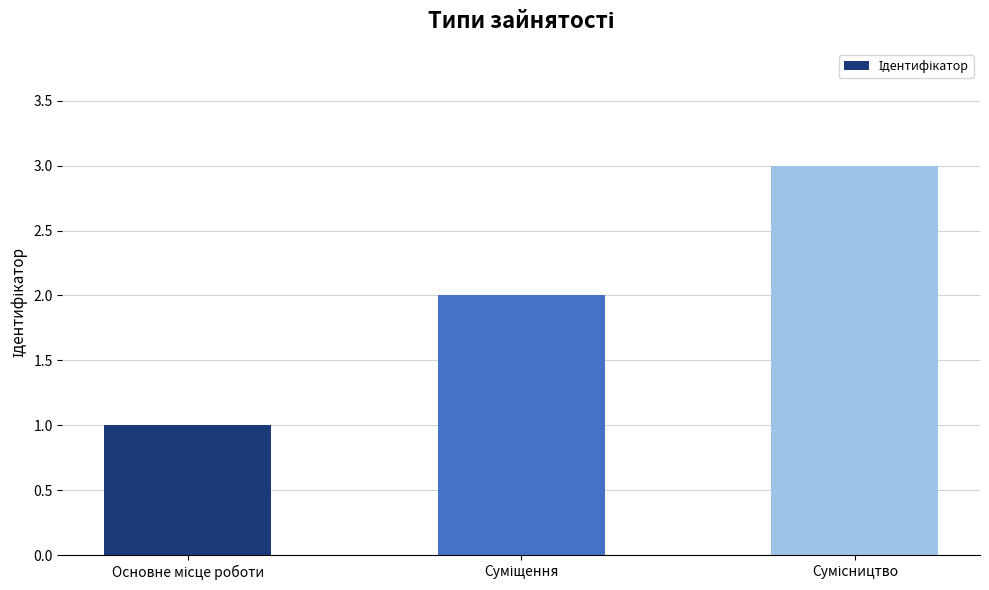

Reading right to left, extract all data points from this chart.

3	2	1